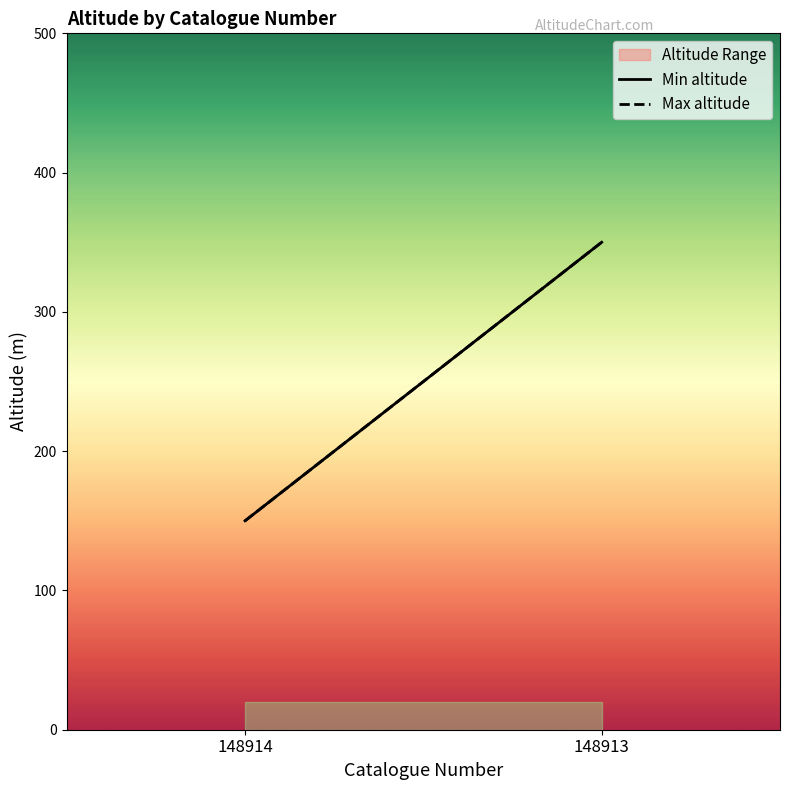

Which series has the largest total across all categories?

Min altitude